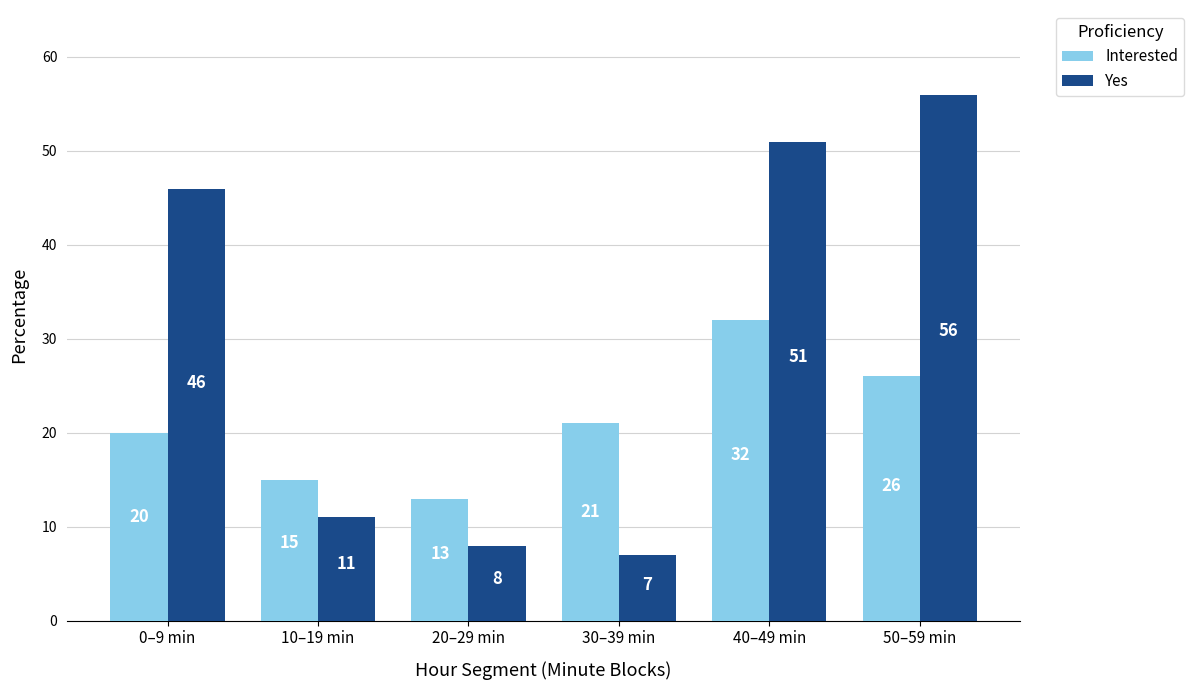

Count the number of data series in this chart.

2